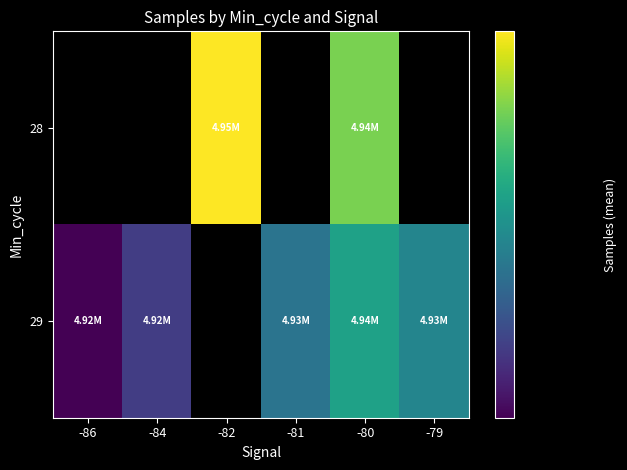

Is it true that 29 equals 4922756.0 at -84?

True